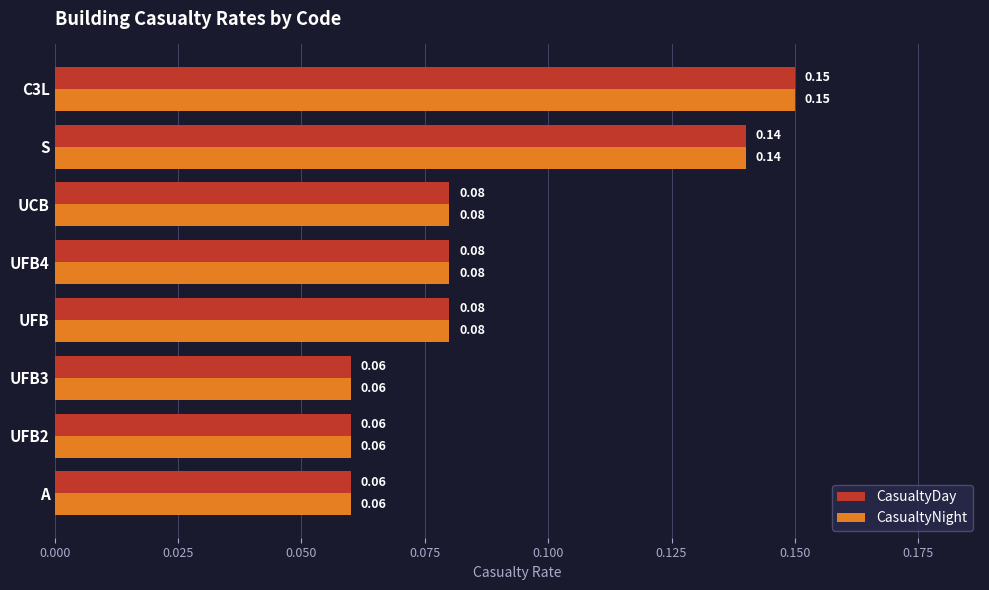

What is the sum of all CasualtyDay values?

0.7